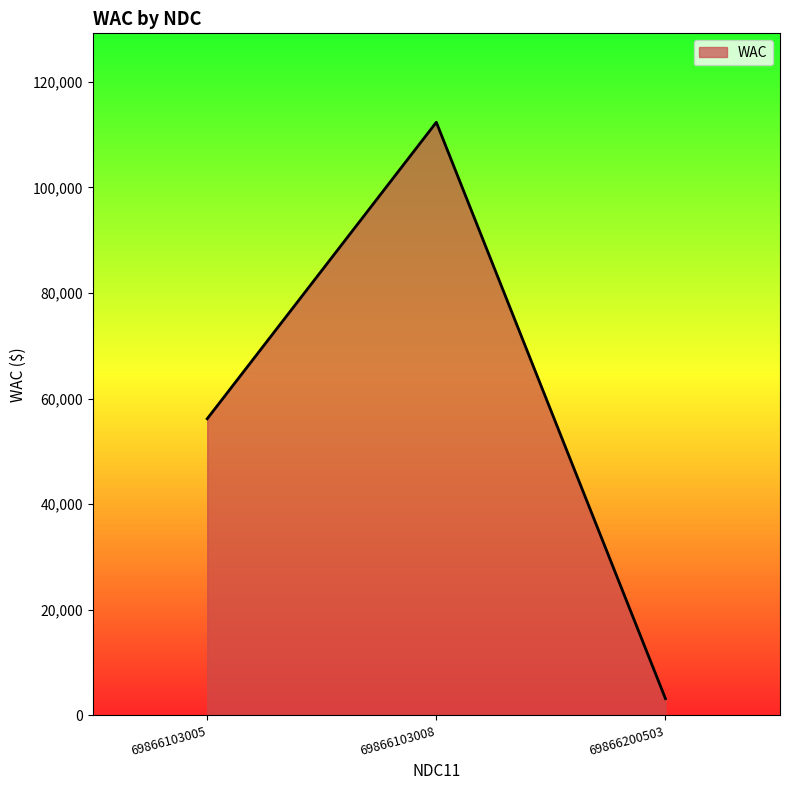

Between 69866200503 and 69866103008, which is larger?

69866103008